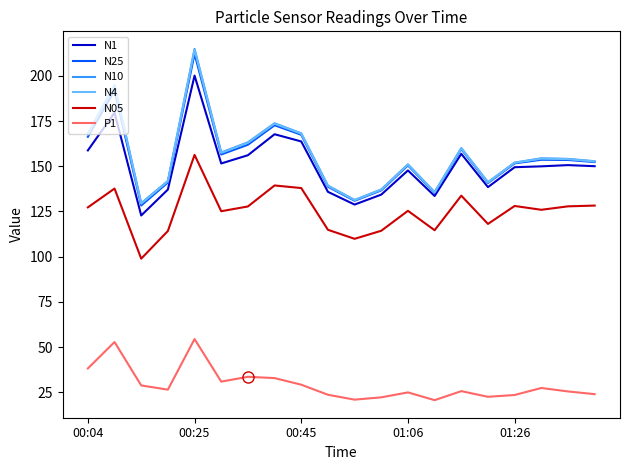

What is the maximum value shown in the chart?

214.9